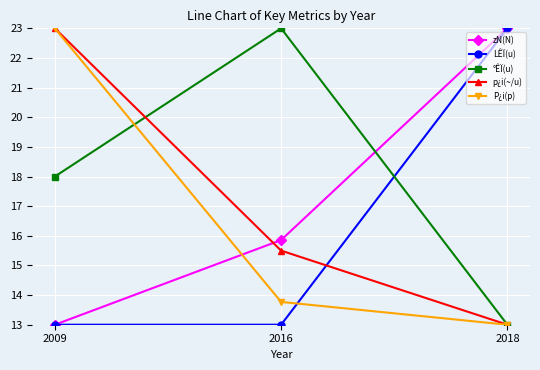

Where does the p¿i(~/u) series first go above 15?

2009